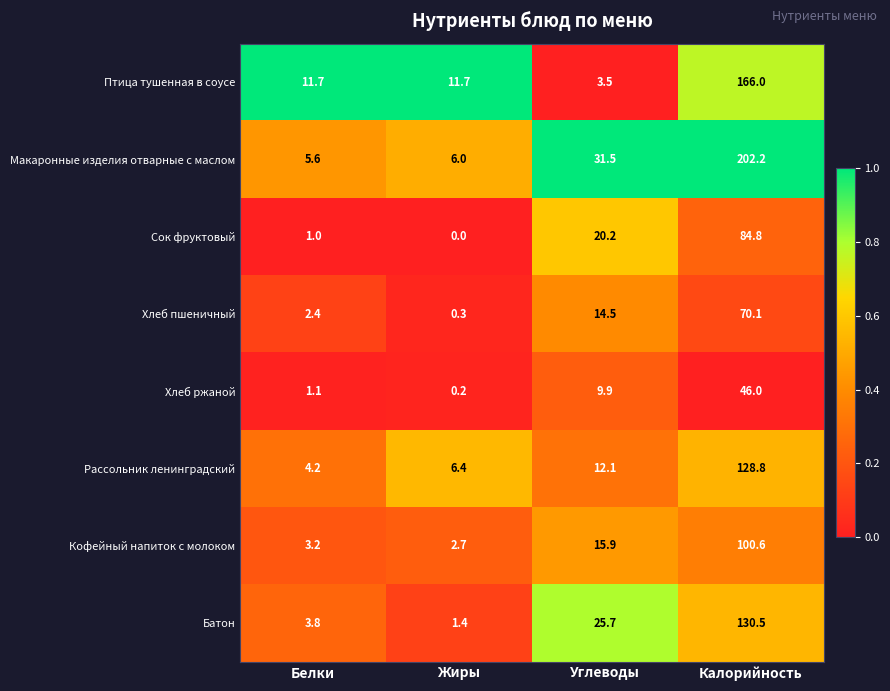

Which series has the largest total across all categories?

Макаронные изделия отварные с маслом